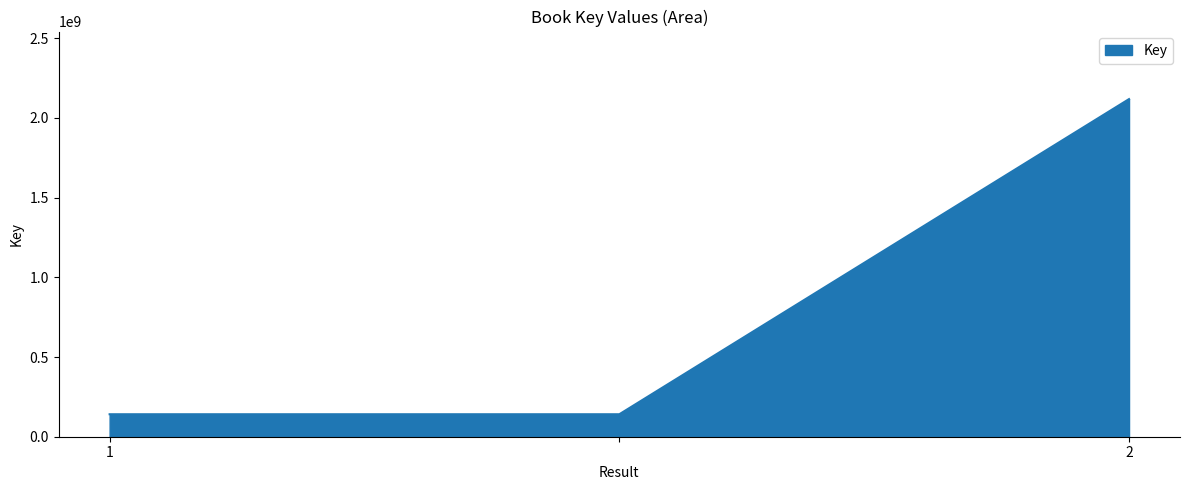

Count the number of data series in this chart.

1